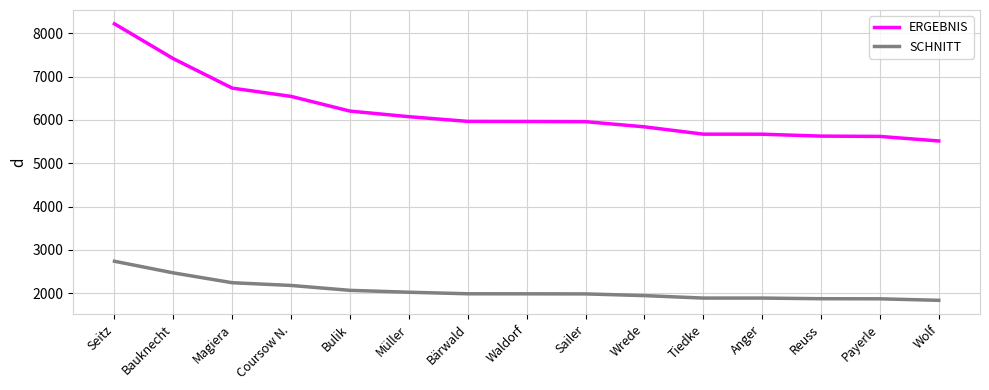

True or false: SCHNITT and ERGEBNIS intersect in this chart.

False